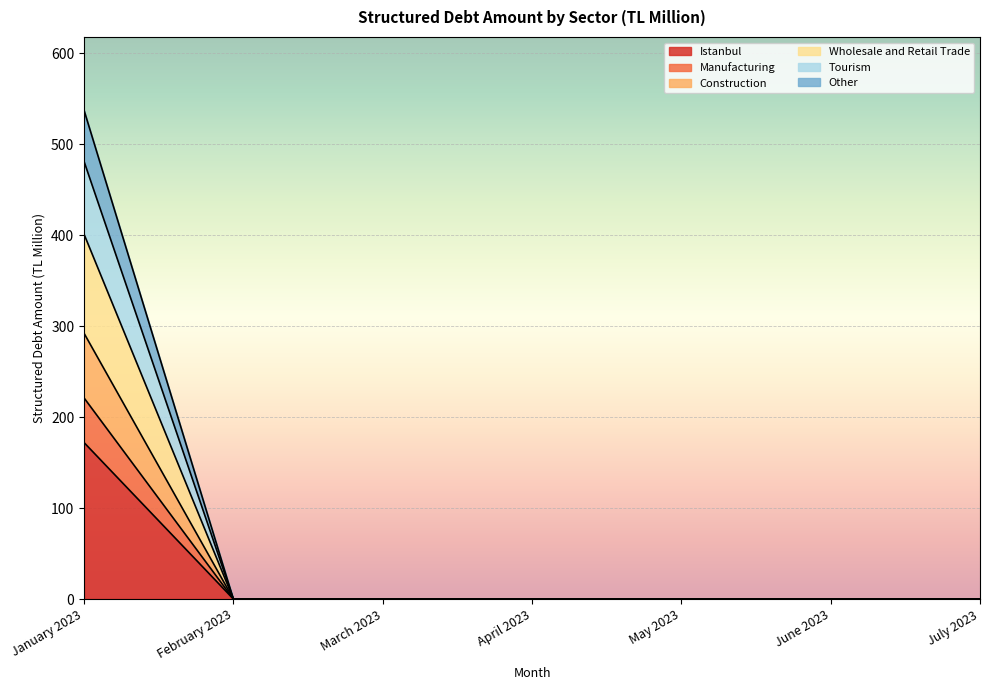

True or false: Construction and Wholesale and Retail Trade cross at least once.

False